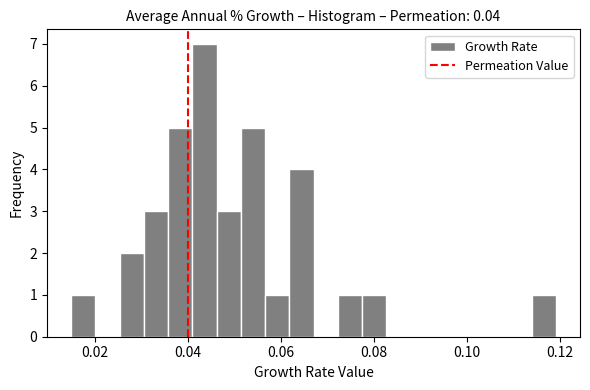

Around what value on the x-axis is the tallest bar? Give the approximate position of its centre, as read against the axis.

0.044